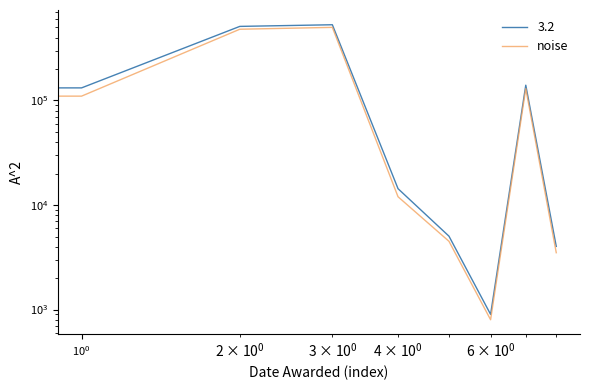

Between 7 and 8, which is larger?

7